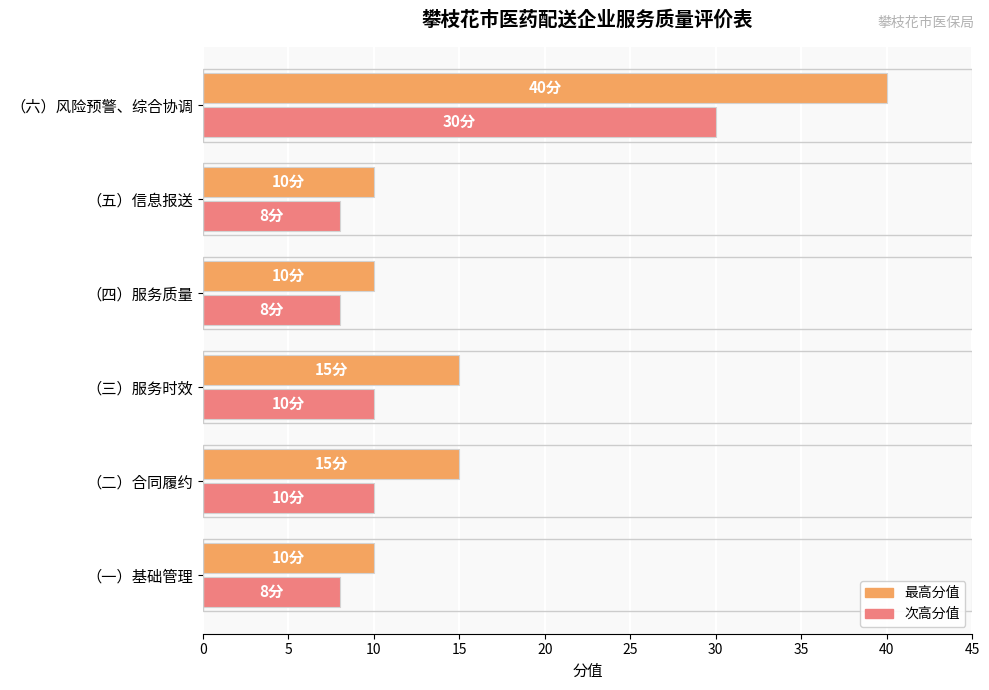

At which category is the sum across all series the highest?

（六）风险预警、综合协调